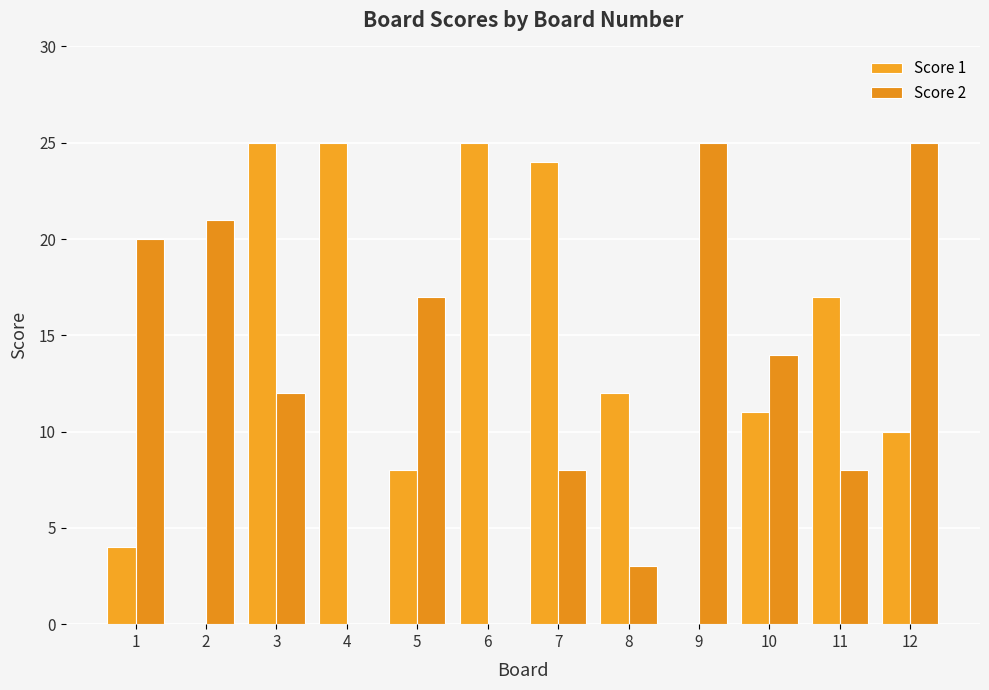

What is the sum of all Score 1 values?

161